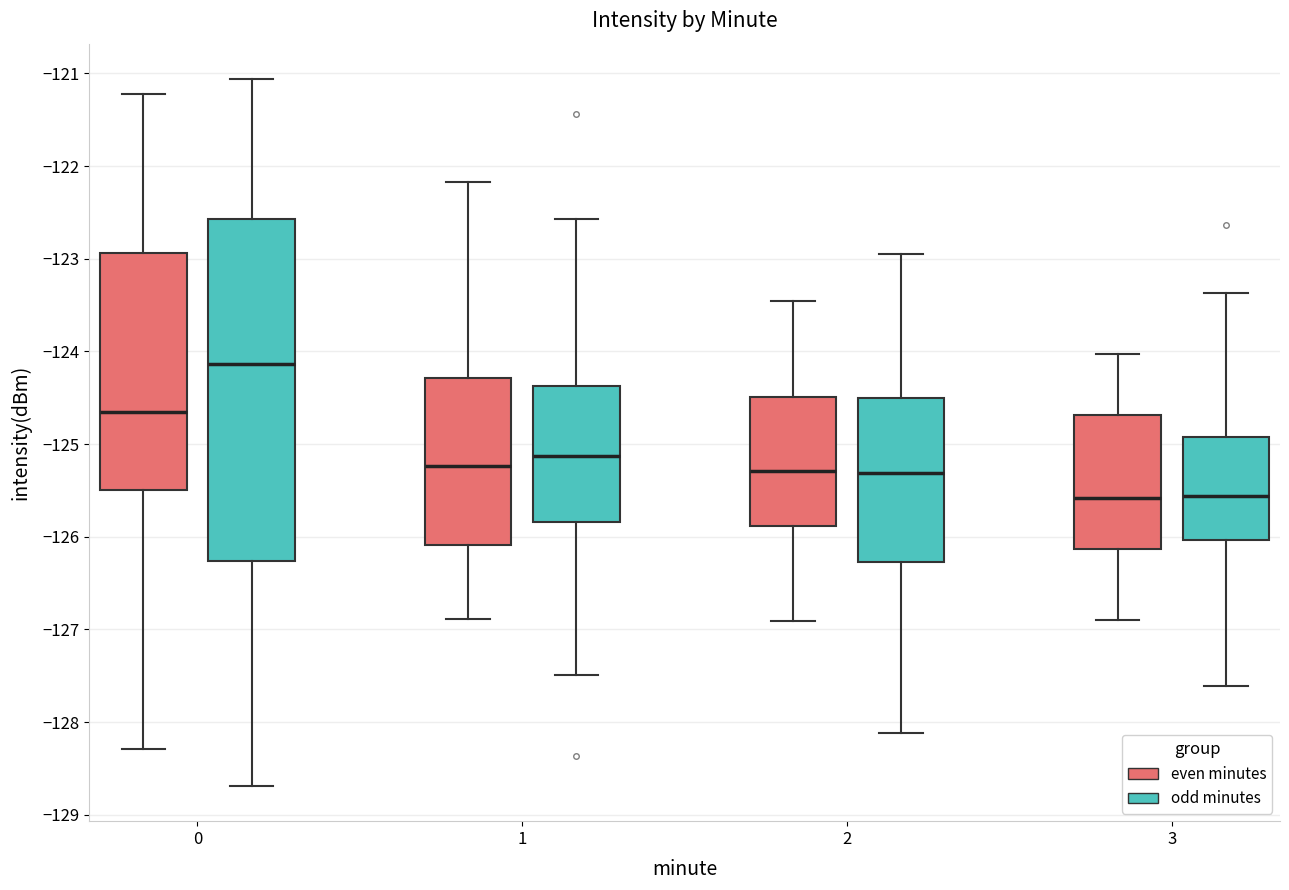

Comparing the boxes themselves (not the whiskers), which one is the tallest?

0 (odd minutes)